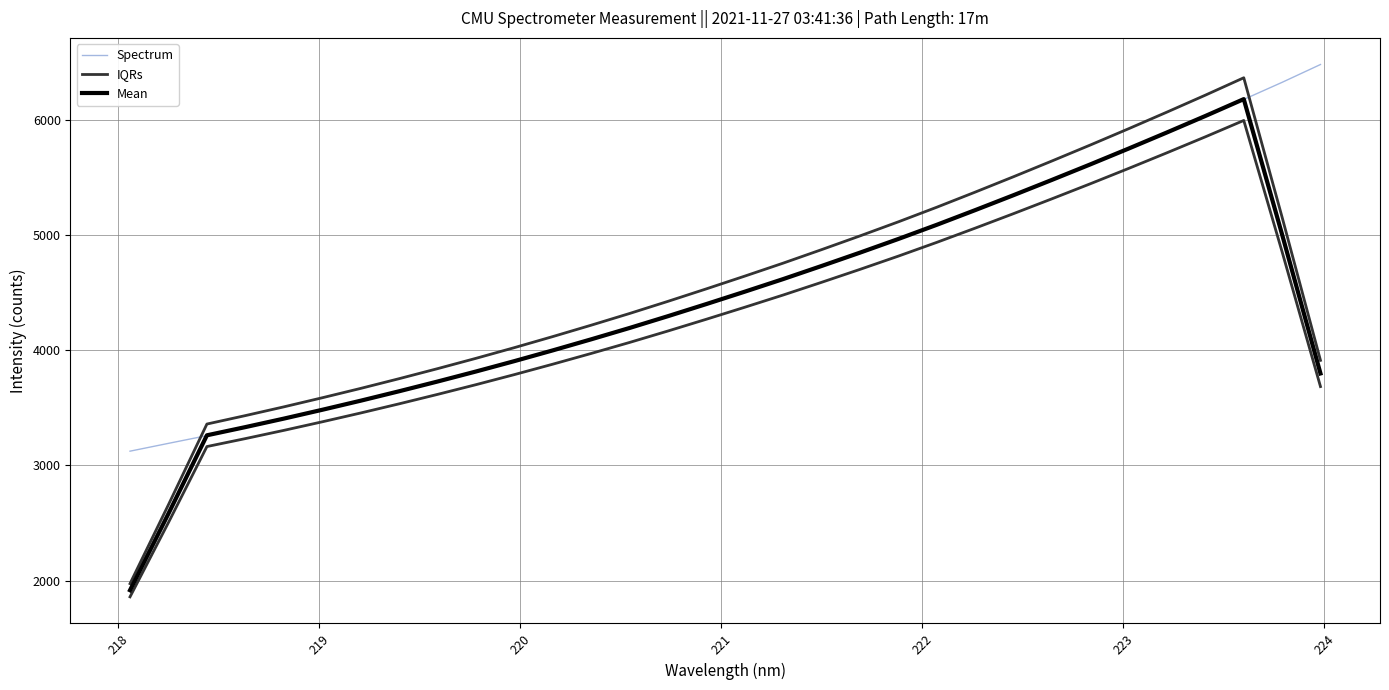

How many data points does each series have?

32